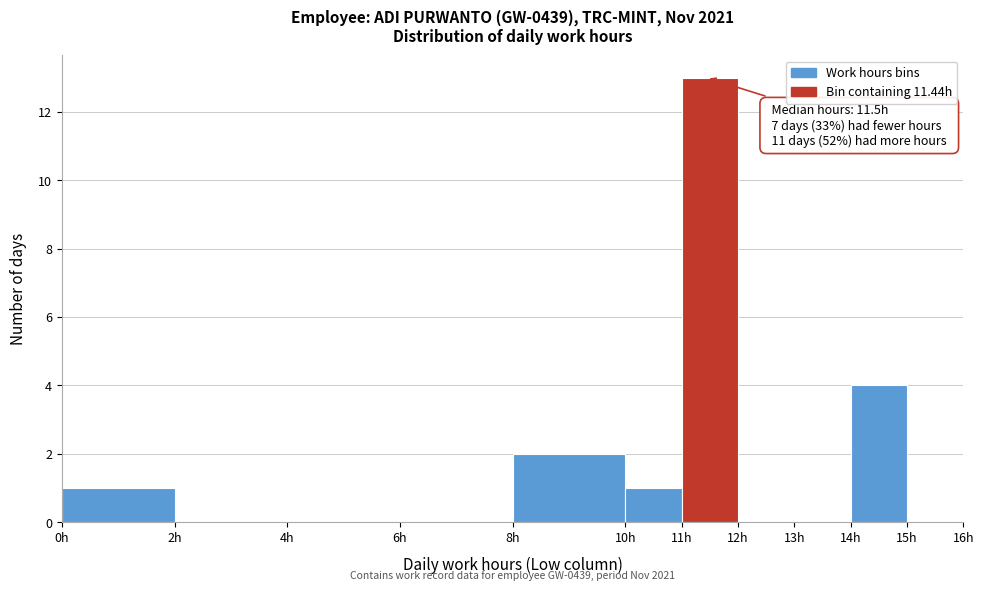

Over which range of the x-axis is the bar tallest?

11 to 12